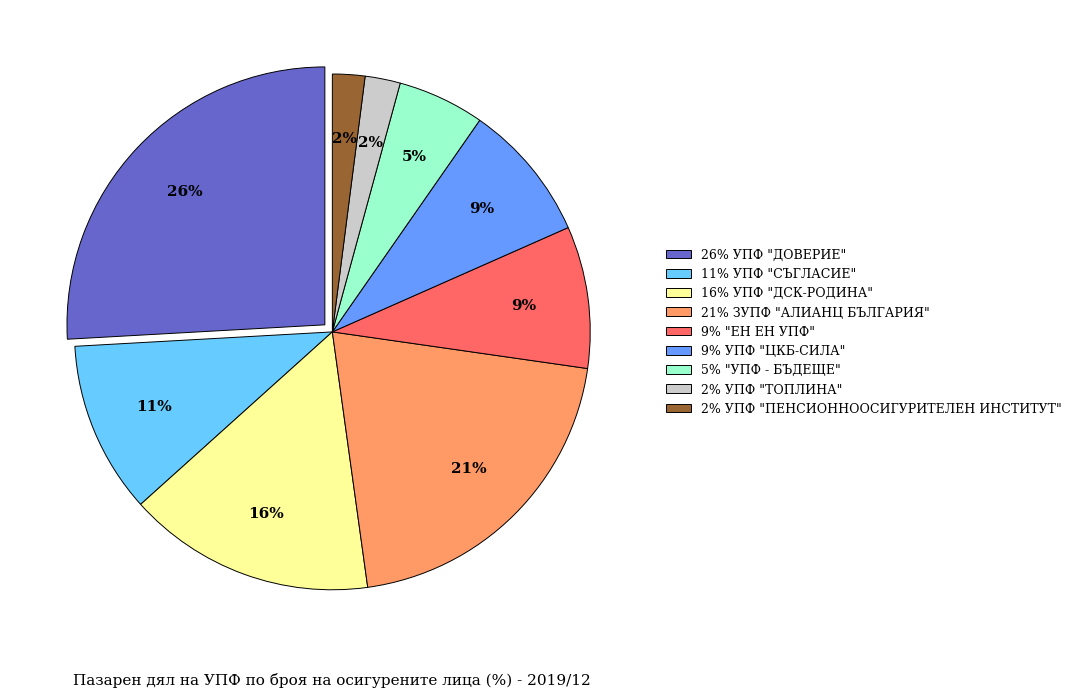

How many slices are in this pie chart?

9